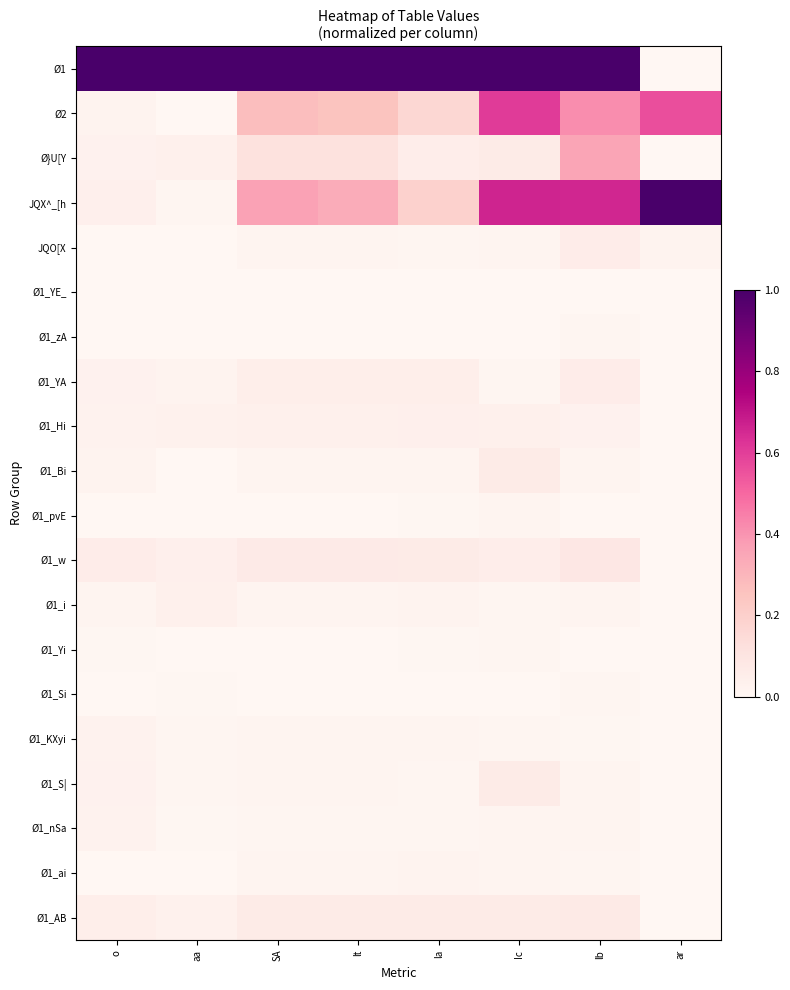

Between Ic and ar, which is larger?

Ic